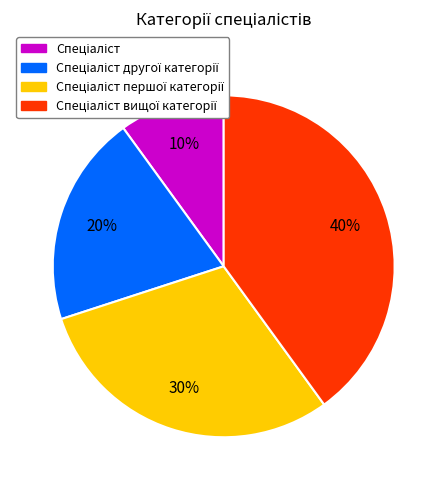

To the nearest percent, what is the difference between the largest and smallest slice percentages?

30%